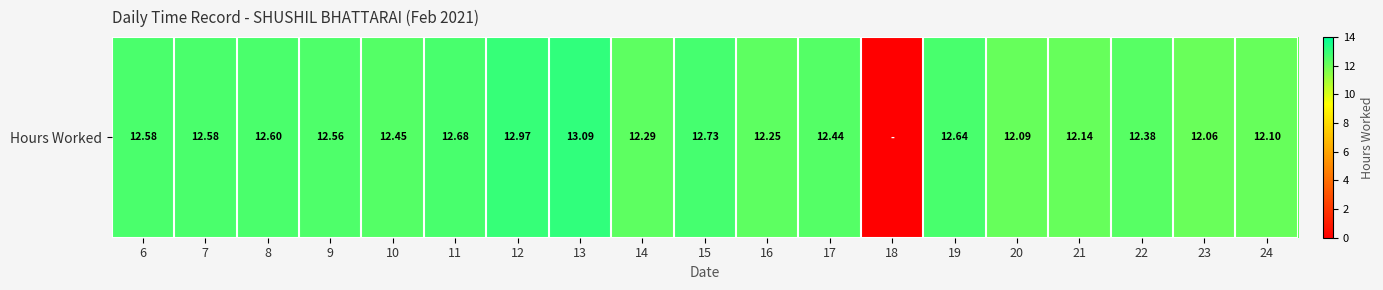

Between 20 and 21, which is larger?

21